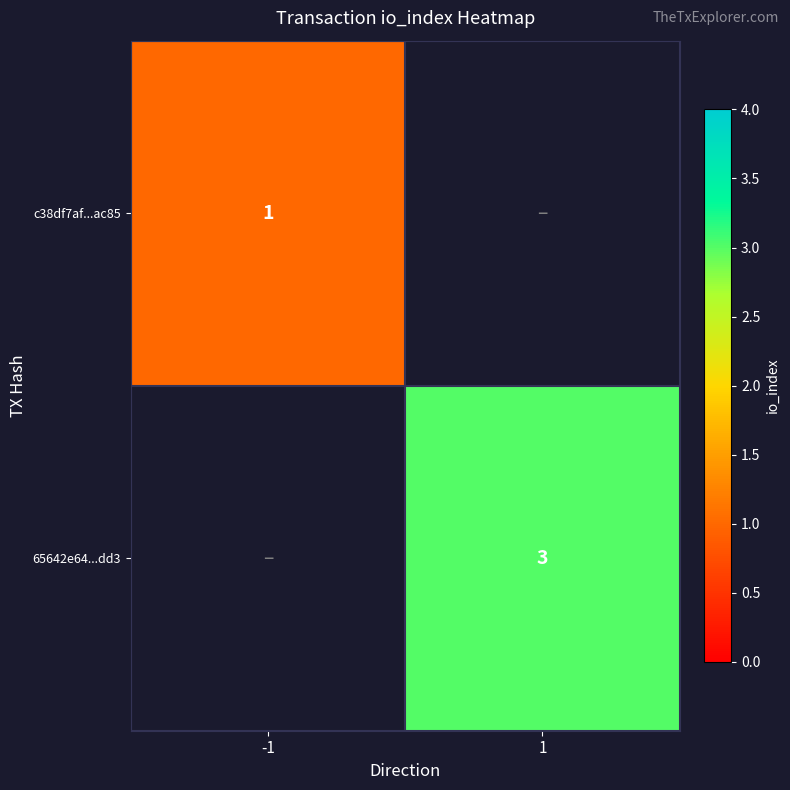

The value of 65642e64...dd3 at 1 is 1. True or false?

False